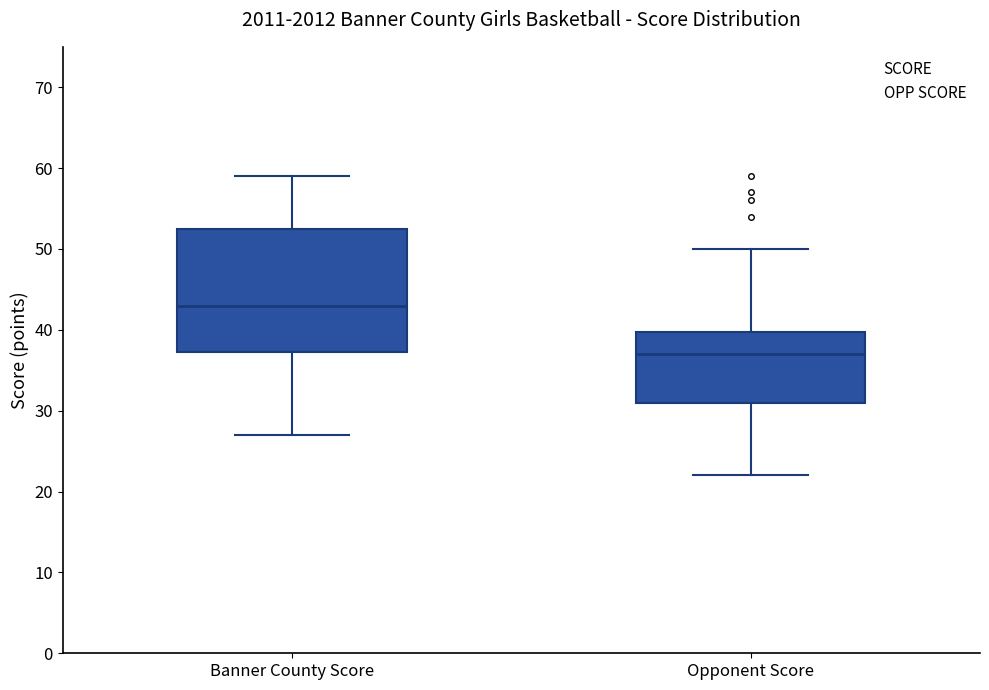

Which box is the tallest, from its lower edge to its upper edge?

Banner County Score